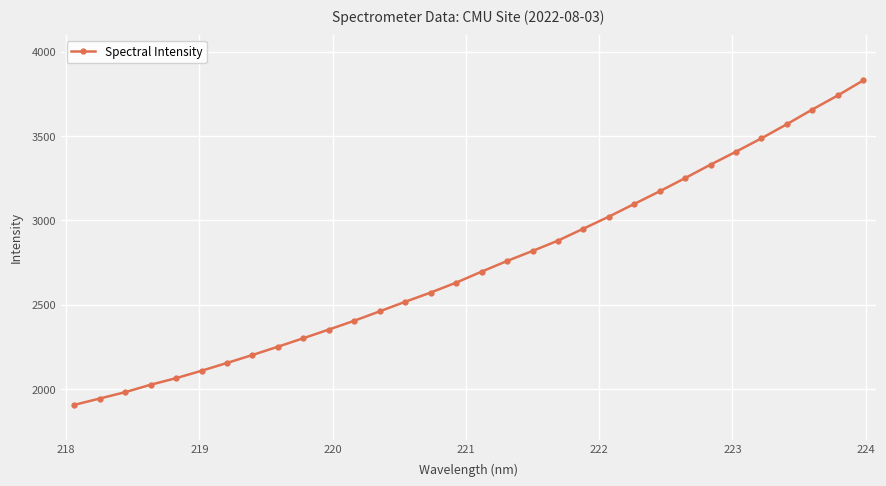

What is the average value?

2735.8